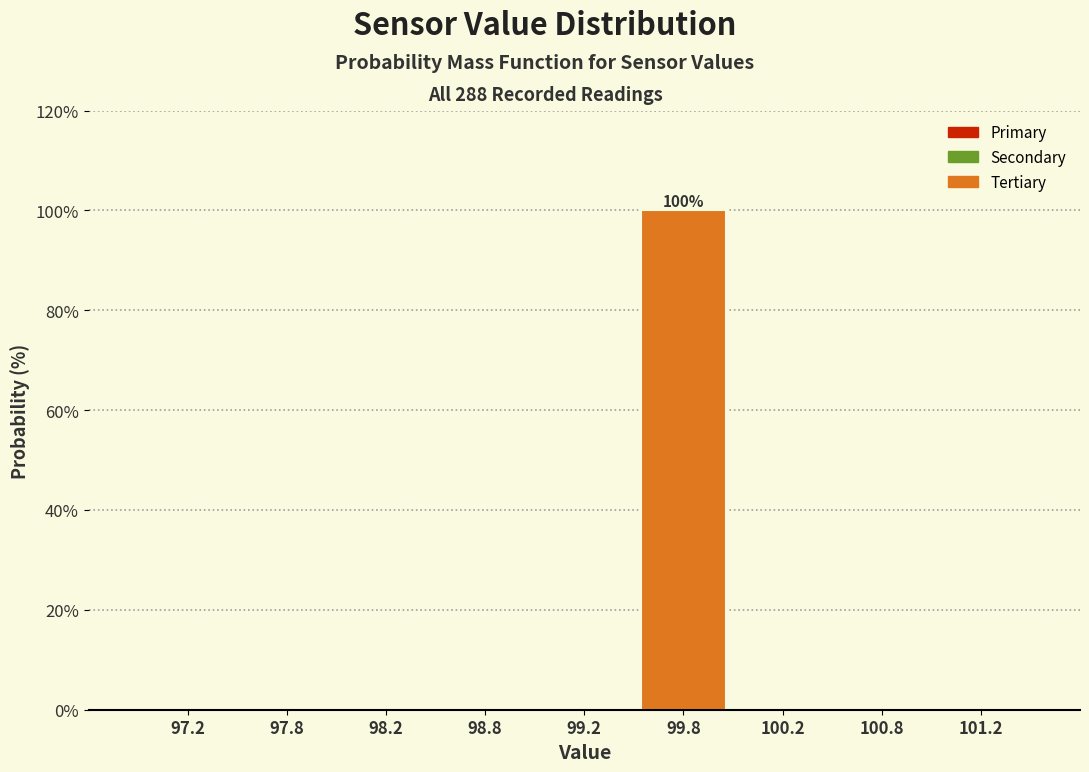

Which range on the x-axis has the tallest bar?

99.5 to 100.0